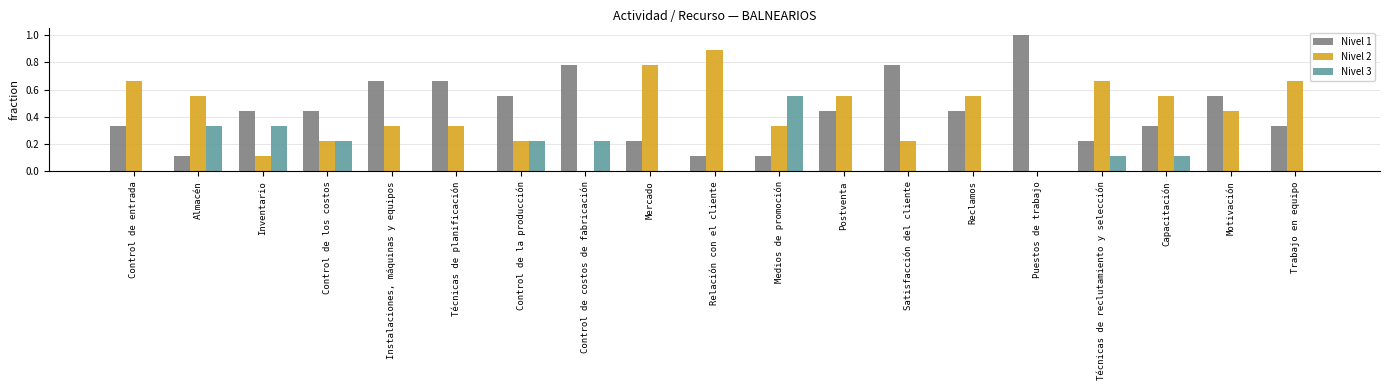

Which series changed the most between Inventario and Técnicas de planificación?

Nivel 3